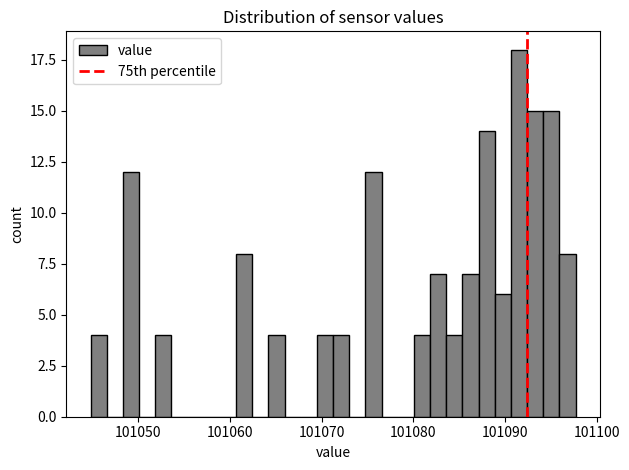

Read against the x-axis, roughly where is the centre of the tallest bar?

101092